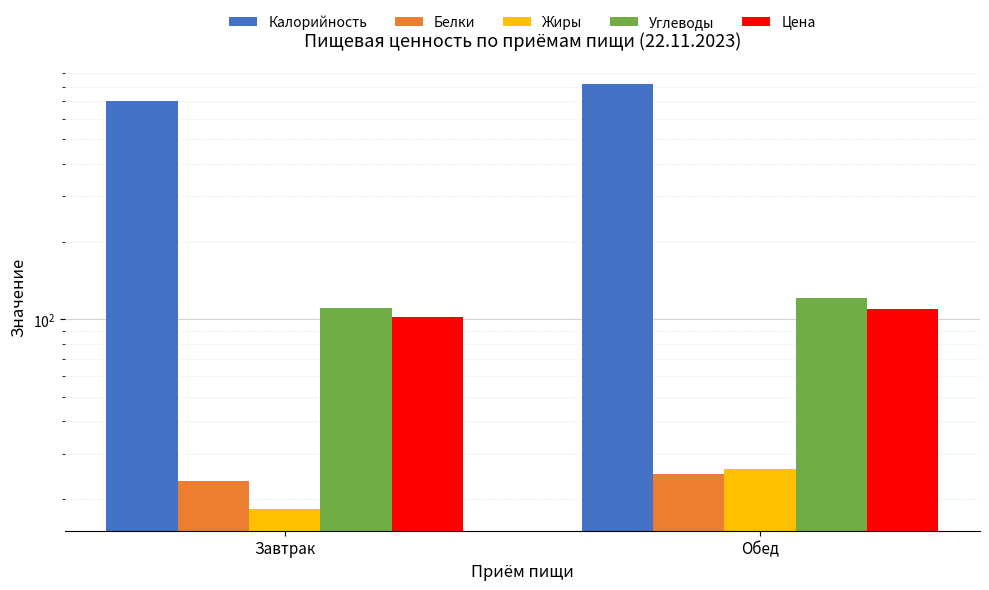

Is it true that Жиры equals 18.2 at Завтрак?

True